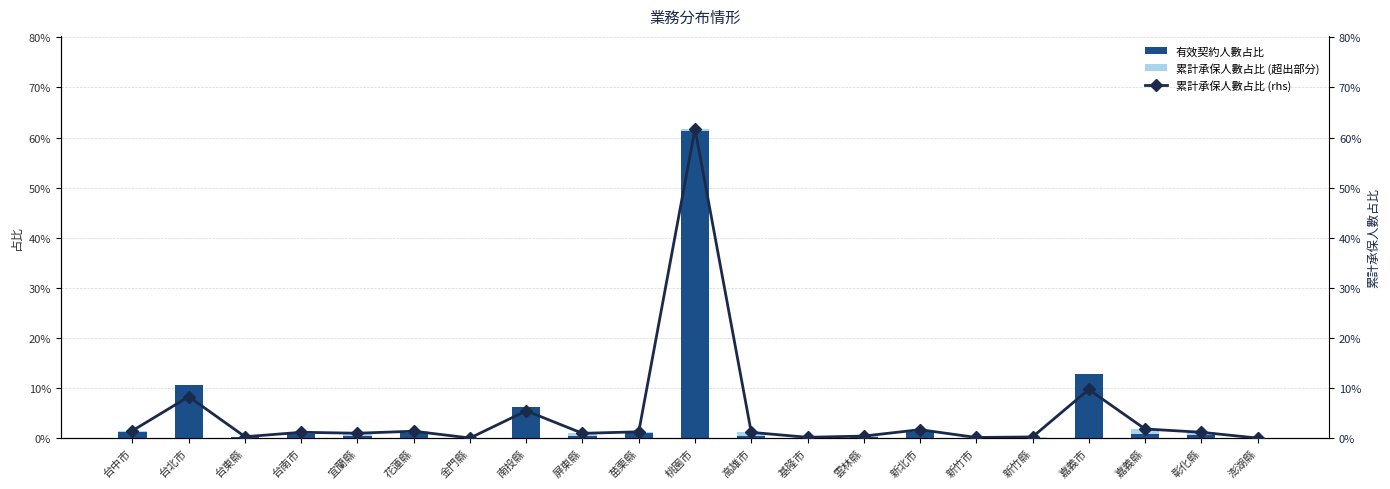

Reading right to left, what are all the values shown in this chart?

有效契約人數占比: 0.0	0.0	0.0	0.1	0.0	0.0	0.0	0.0	0.0	0.0	0.6	0.0	0.0	0.1	0.0	0.0	0.0	0.0	0.0	0.1	0.0
累計承保人數占比 (超出部分): 0.0	0.0	0.0	0.0	0.0	0.0	0.0	0.0	0.0	0.0	0.0	0.0	0.0	0.0	0.0	0.0	0.0	0.0	0.0	0.0	0.0
累計承保人數占比 (rhs): 0.0	0.0	0.0	0.1	0.0	0.0	0.0	0.0	0.0	0.0	0.6	0.0	0.0	0.1	0.0	0.0	0.0	0.0	0.0	0.1	0.0